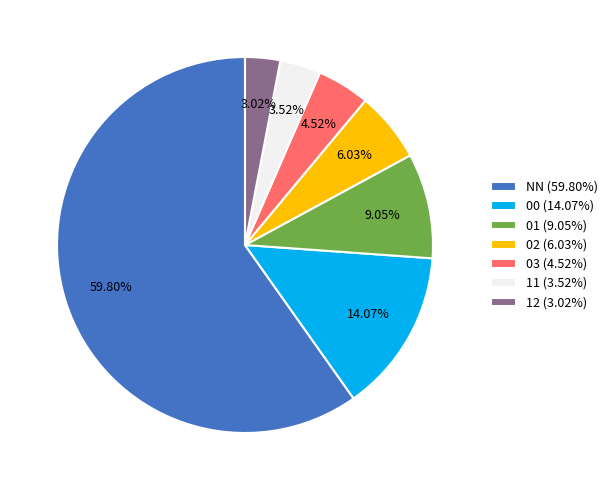

What percentage is the 11 slice, to the nearest percent?

4%